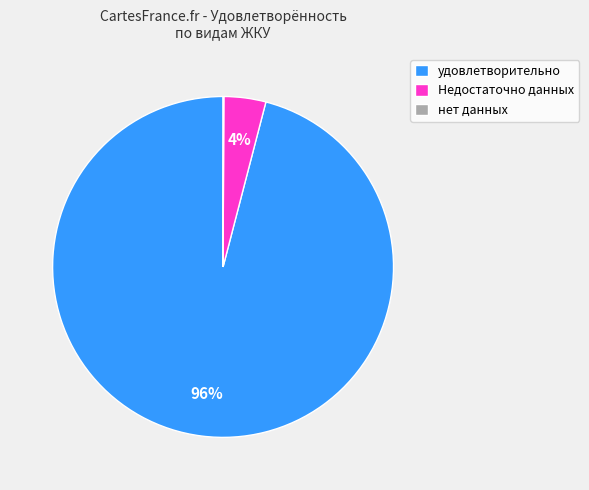

To the nearest percent, what is the average slice percentage?

33%